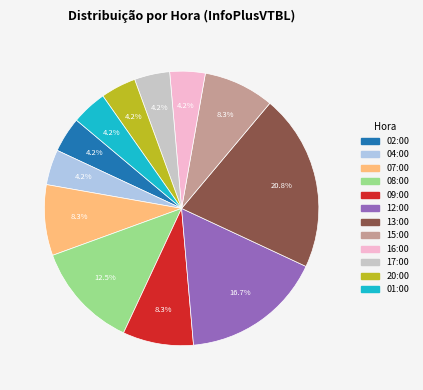

Combined, do 17:00 and 13:00 account for over 50%?

No